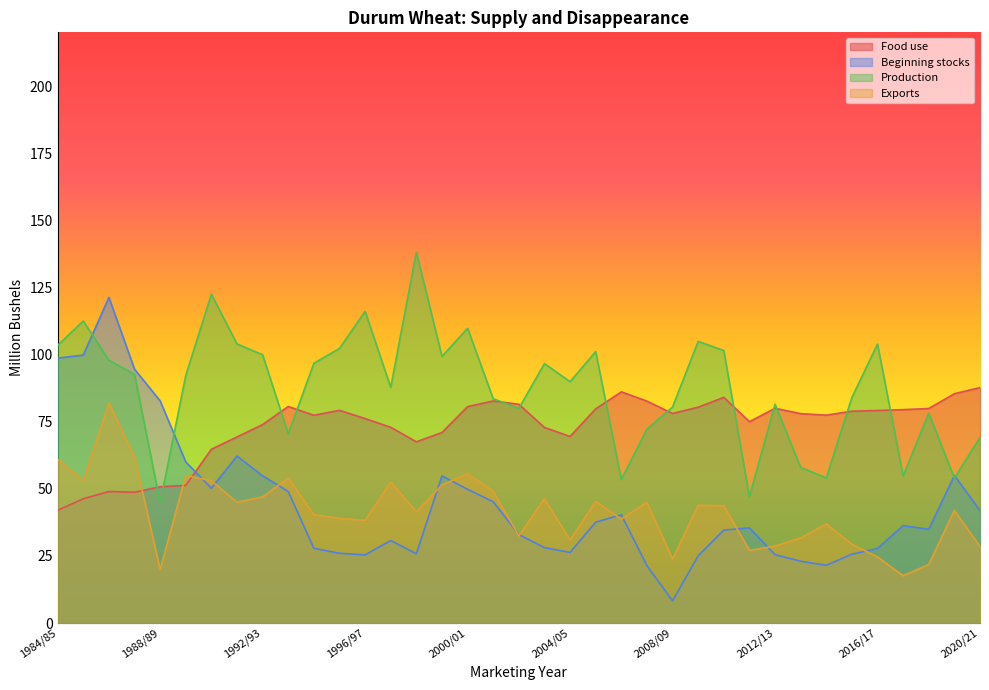

What are all the series names shown in the legend?

Food use, Beginning stocks, Production, Exports